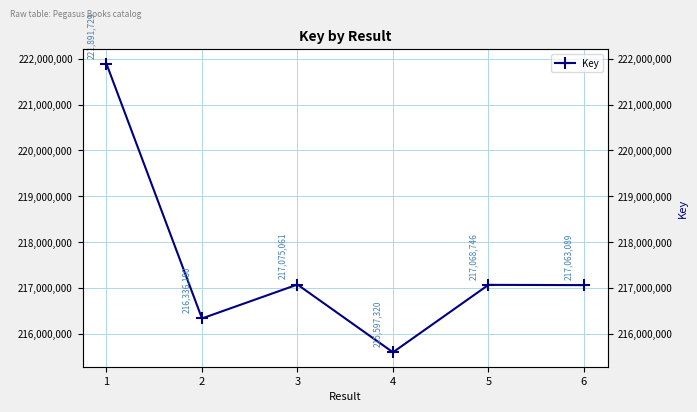

What is the ratio of the value at 6 to the value at 3?

1.0